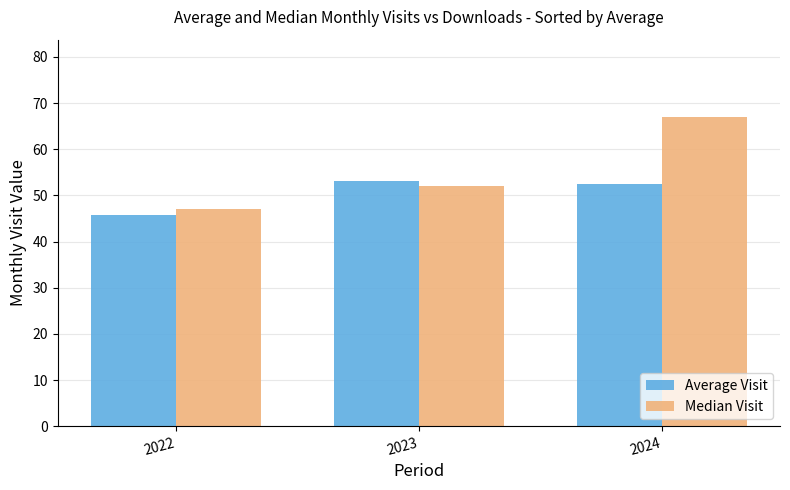

What is the difference between the Median Visit values at 2023 and 2024?

15.0